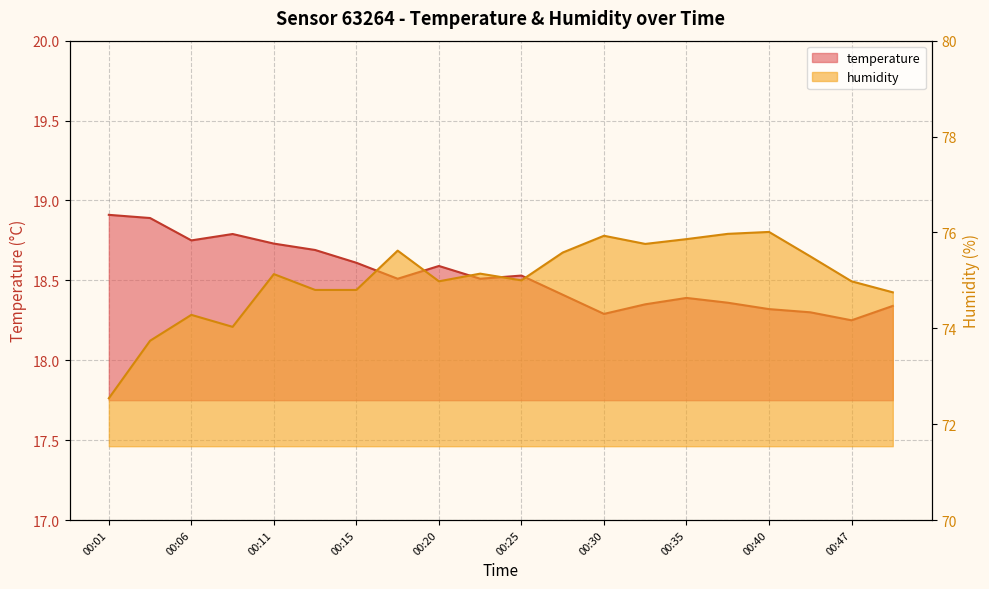

Which category has the highest value in the temperature series?

00:01